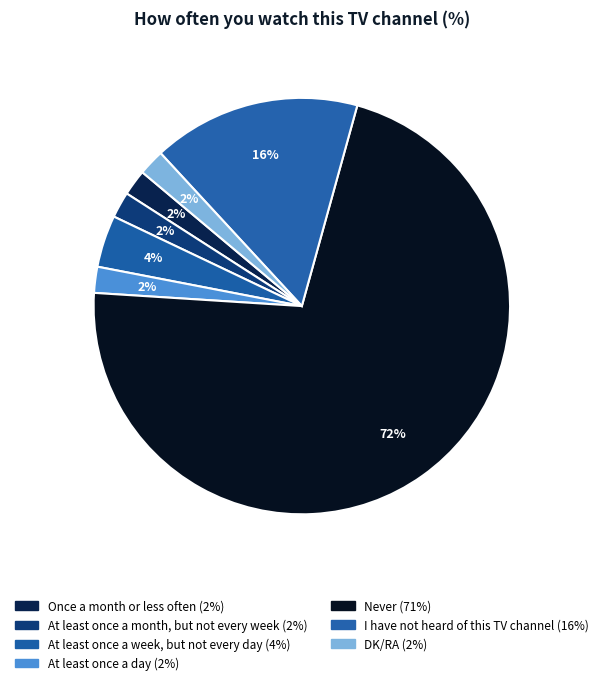

To the nearest percent, what portion does Never represent?

72%